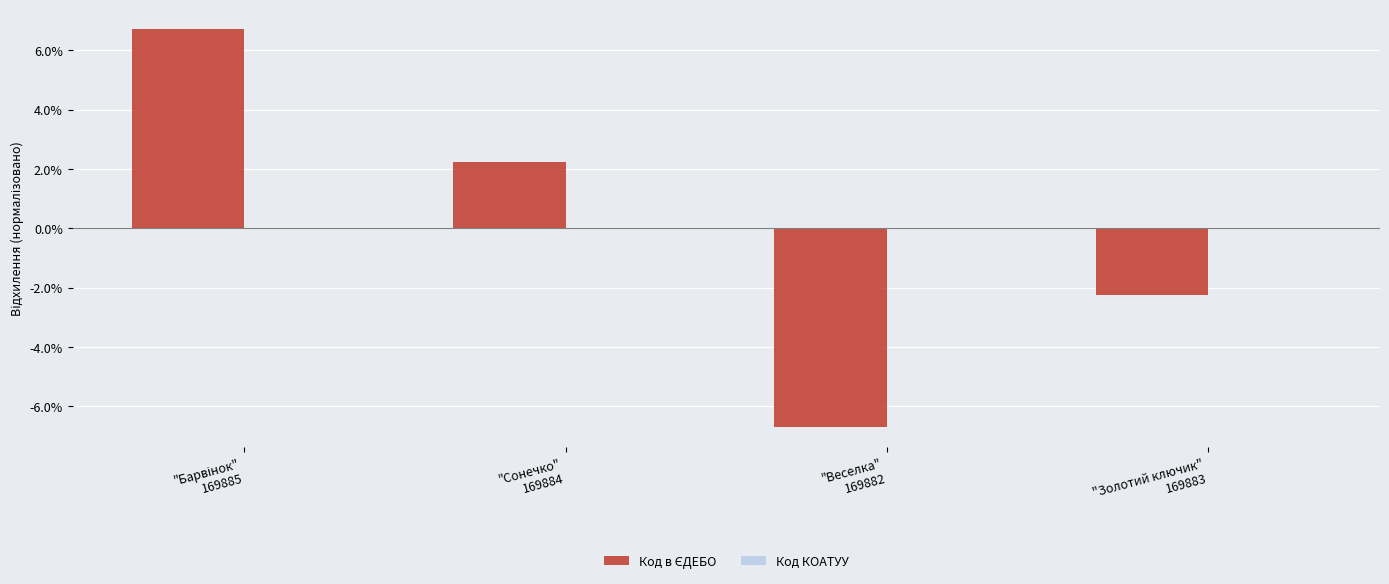

How many bars are there in total?

4